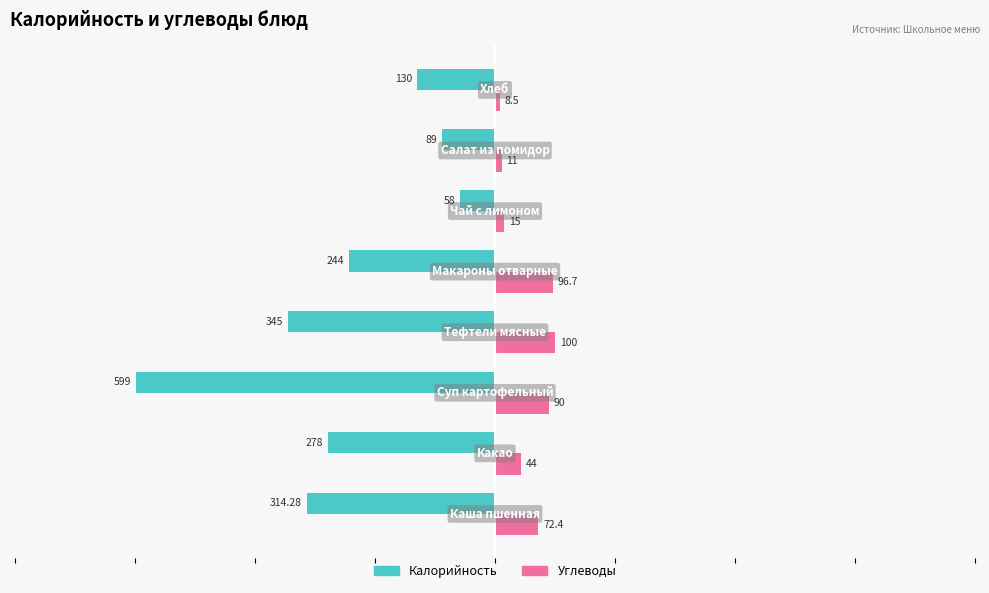

List the series in order of their peak value, highest first.

Углеводы, Калорийность